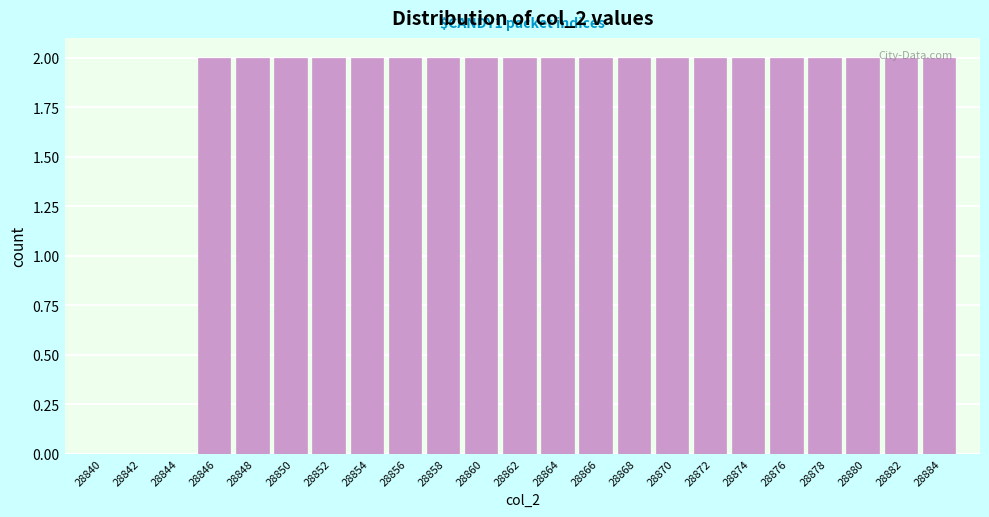

What is the sum of the values at 28852 and 28872?

4